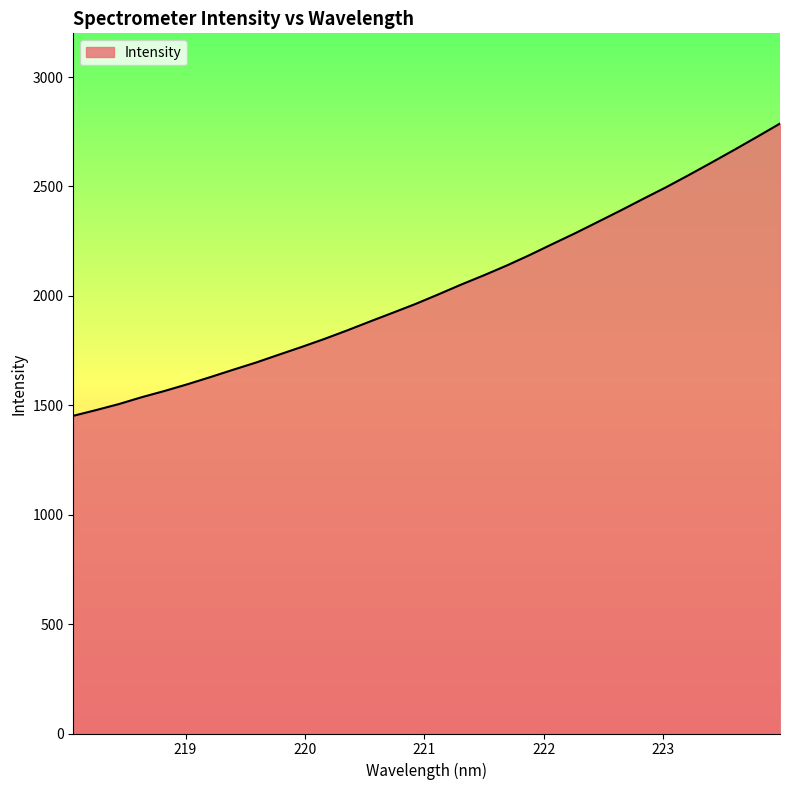

What is the difference between the maximum and minimum values?

1335.8